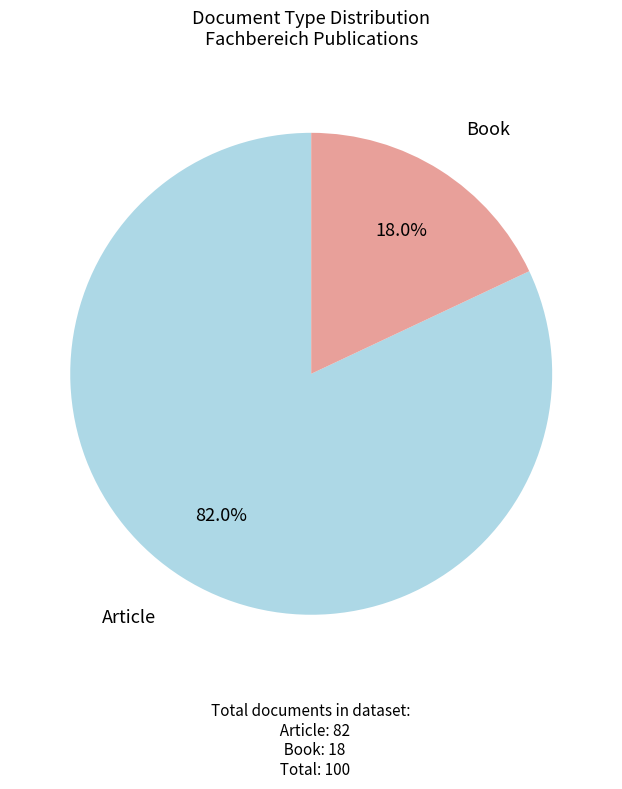

How many slices are in this pie chart?

2